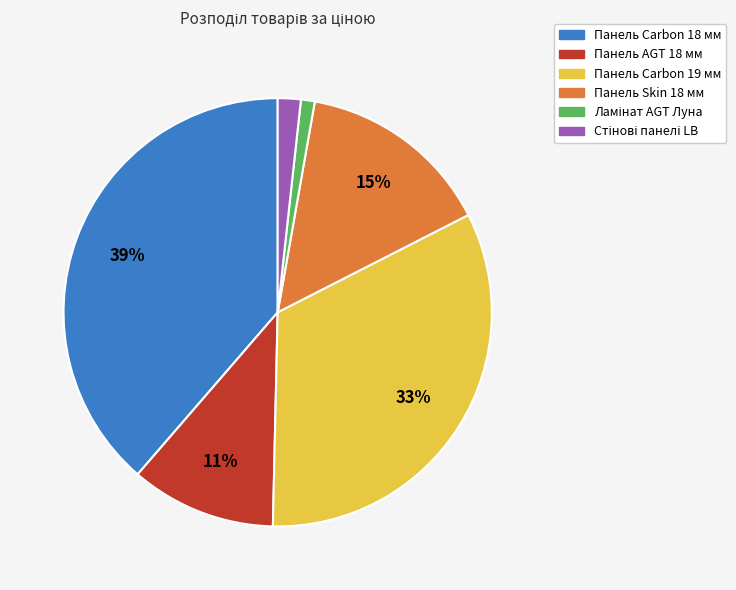

The Панель Carbon 19 мм slice represents 33% of the pie. True or false?

True